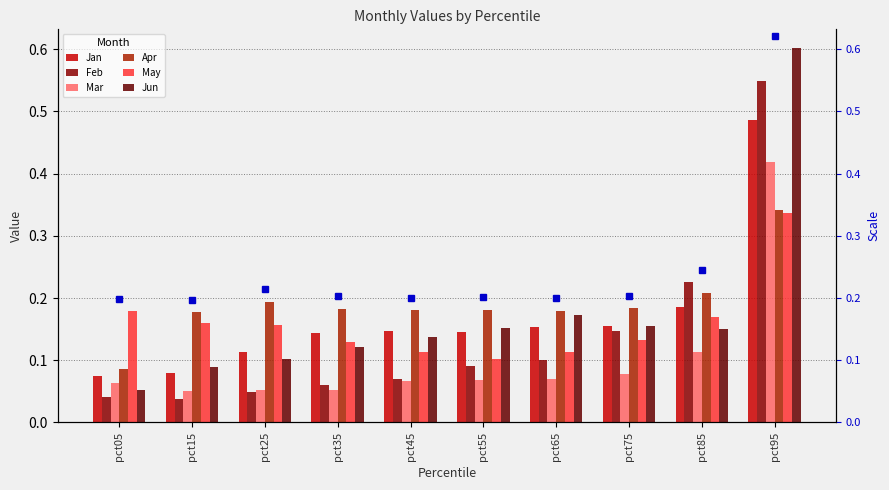

Does the chart contain any negative values?

No